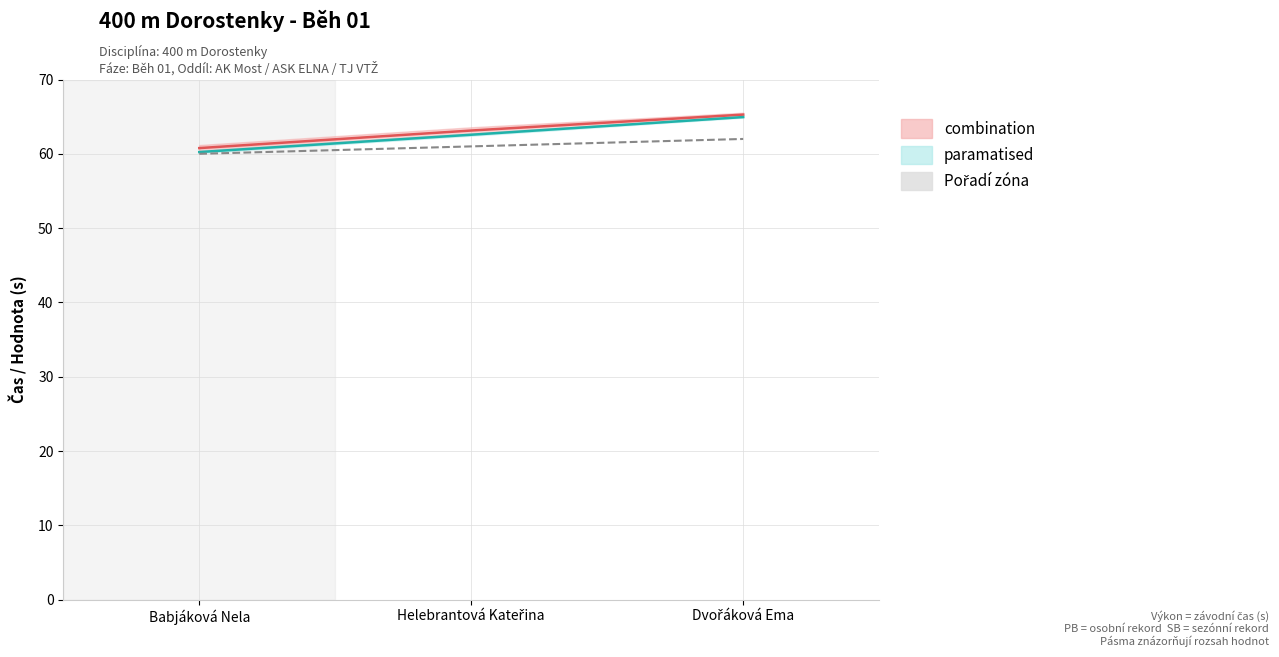

What is the sum of the Pořadí (offset) values at Babjáková Nela and Helebrantová Kateřina?

121.0